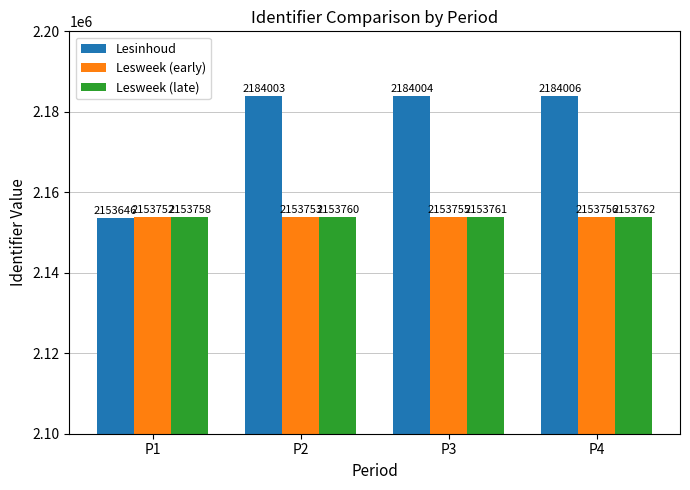

What are all the series names shown in the legend?

Lesinhoud, Lesweek (early), Lesweek (late)